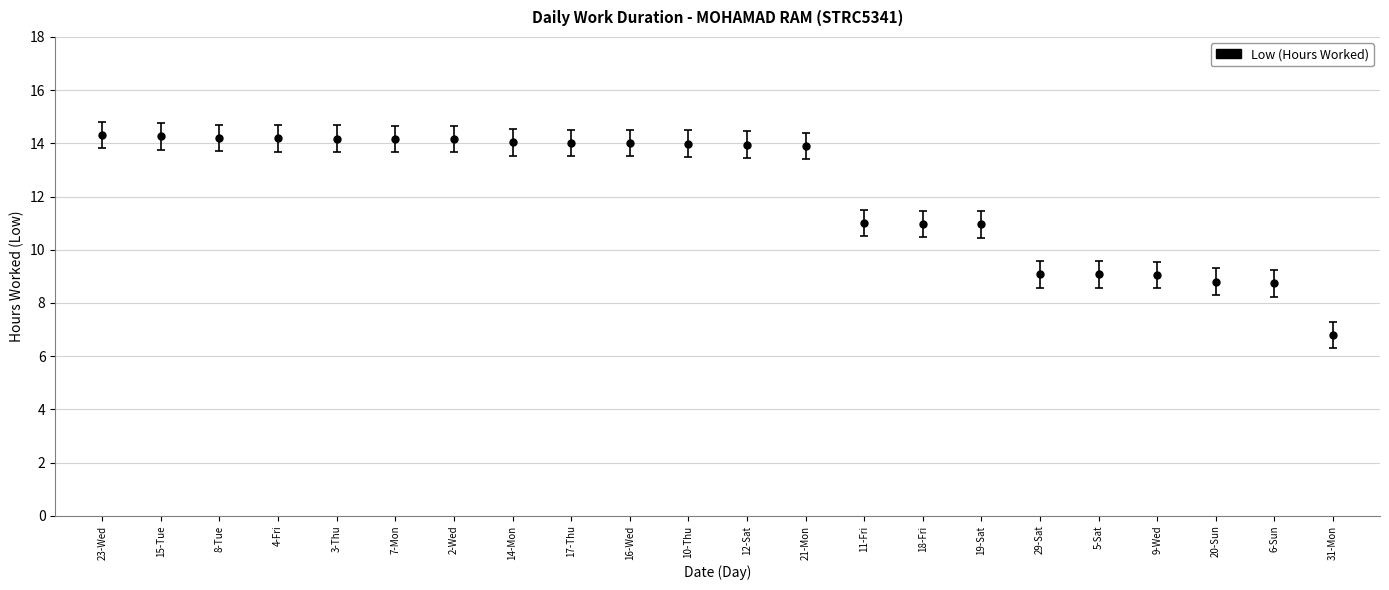

What is the maximum value shown in the chart?

14.3